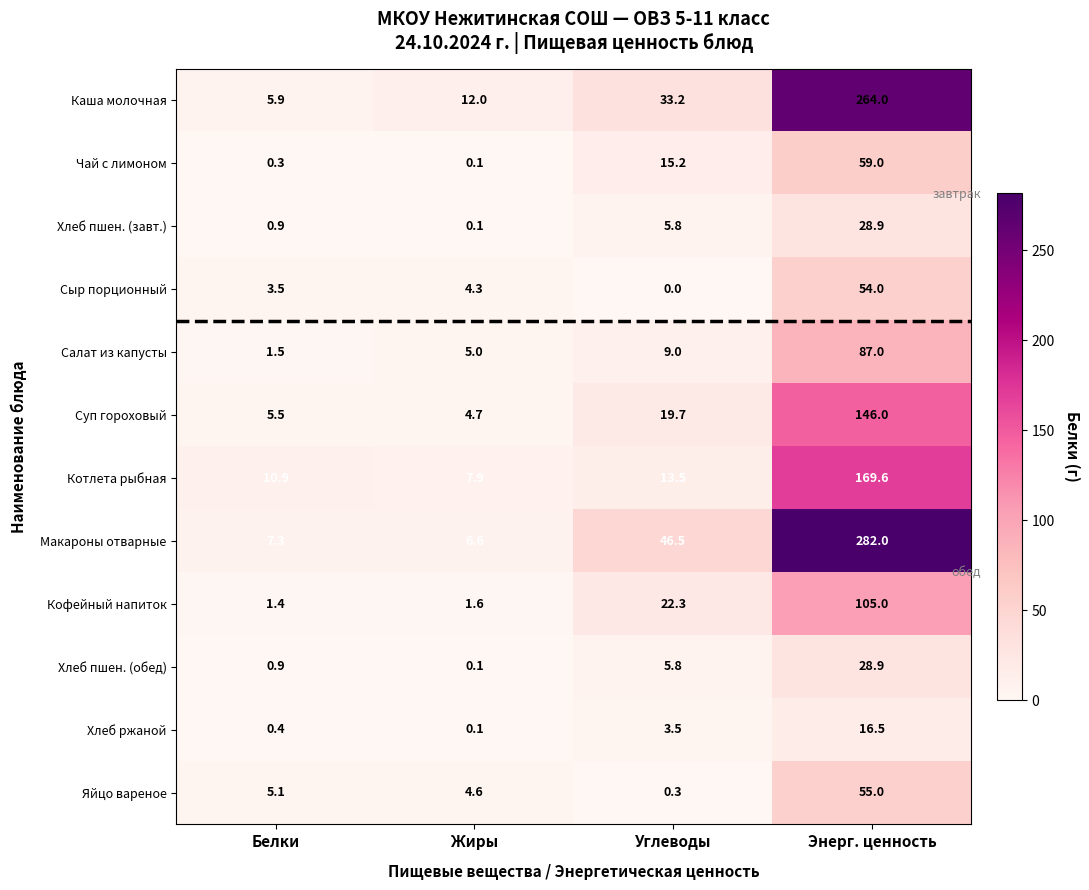

At which category is the sum across all series the highest?

Энерг. ценность